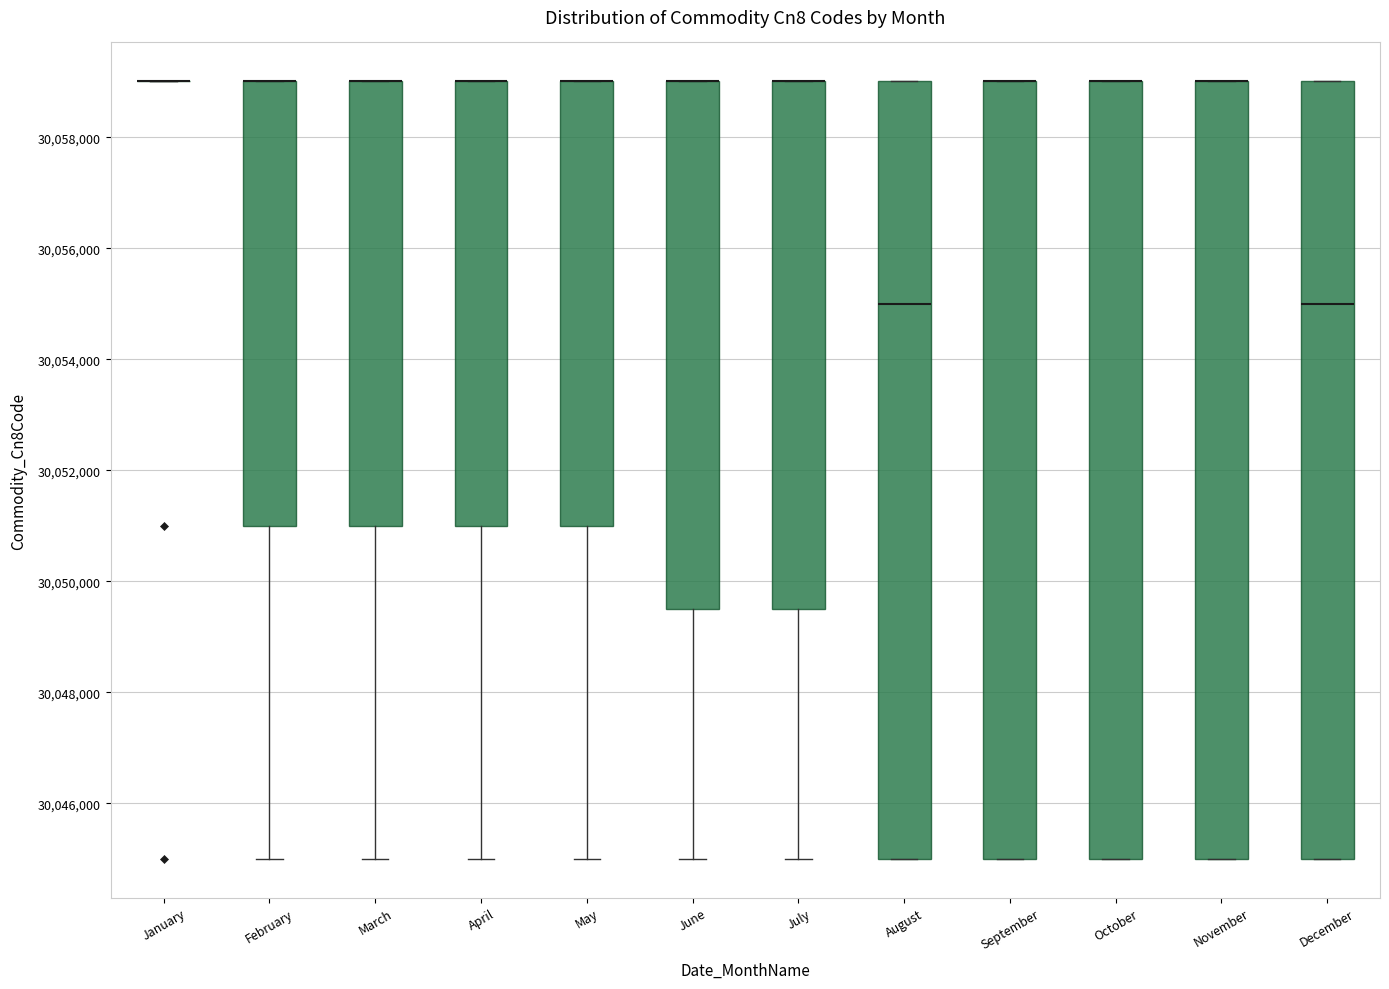

Reading left to right, read every box against the y-axis: the position of its median line, the range the box covers, and the ends of its whiskers. The values are not printed on the chart, so give them approximately, as read against the axis.

January: box collapsed to a line at 30059000, whiskers 30059000 to 30059000
February: median 30059000 (drawn on the box's upper edge), box 30051000 to 30059000, whiskers 30045000 to 30059000
March: median 30059000 (drawn on the box's upper edge), box 30051000 to 30059000, whiskers 30045000 to 30059000
April: median 30059000 (drawn on the box's upper edge), box 30051000 to 30059000, whiskers 30045000 to 30059000
May: median 30059000 (drawn on the box's upper edge), box 30051000 to 30059000, whiskers 30045000 to 30059000
June: median 30059000 (drawn on the box's upper edge), box 30049600 to 30059000, whiskers 30045000 to 30059000
July: median 30059000 (drawn on the box's upper edge), box 30049600 to 30059000, whiskers 30045000 to 30059000
August: median 30055000, box 30045000 to 30059000, whiskers 30045000 to 30059000
September: median 30059000 (drawn on the box's upper edge), box 30045000 to 30059000, whiskers 30045000 to 30059000
October: median 30059000 (drawn on the box's upper edge), box 30045000 to 30059000, whiskers 30045000 to 30059000
November: median 30059000 (drawn on the box's upper edge), box 30045000 to 30059000, whiskers 30045000 to 30059000
December: median 30055000, box 30045000 to 30059000, whiskers 30045000 to 30059000